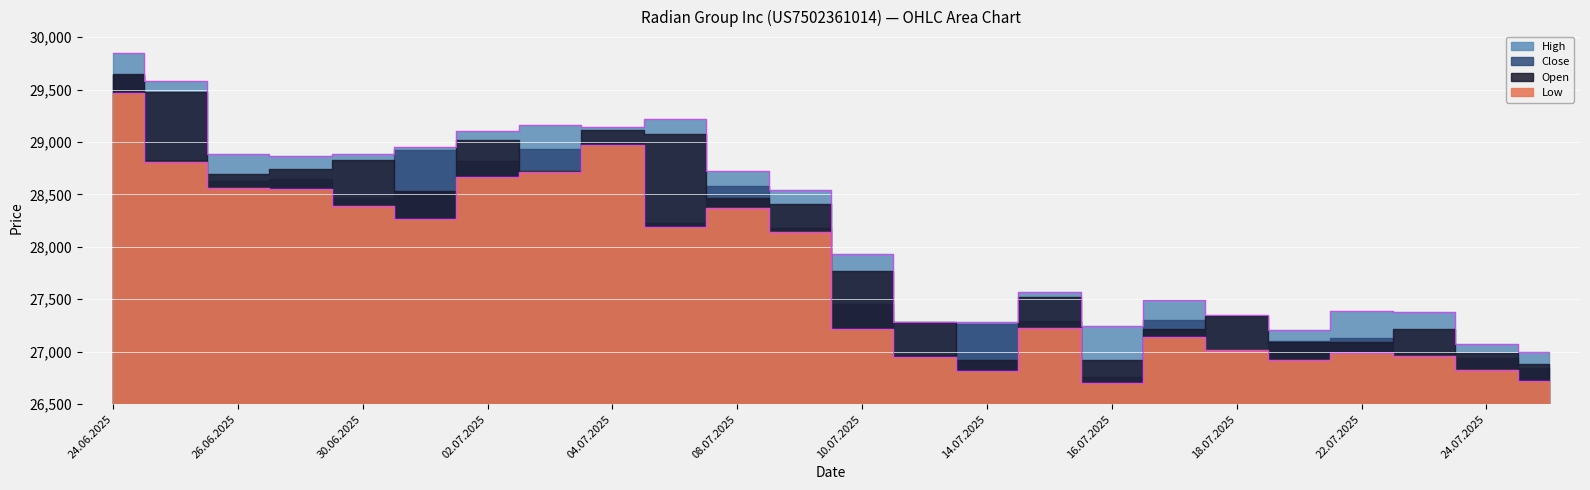

Which label corresponds to the largest value in the chart?

24.06.2025